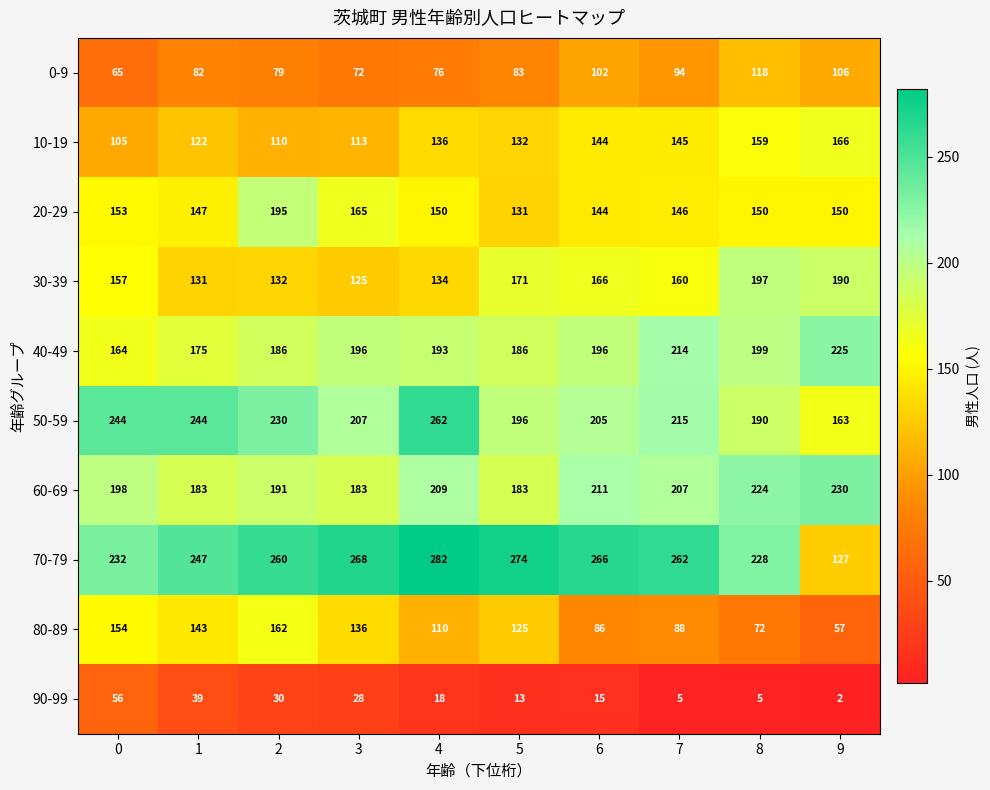

True or false: 0-9 has a value of 118 at 8.

True